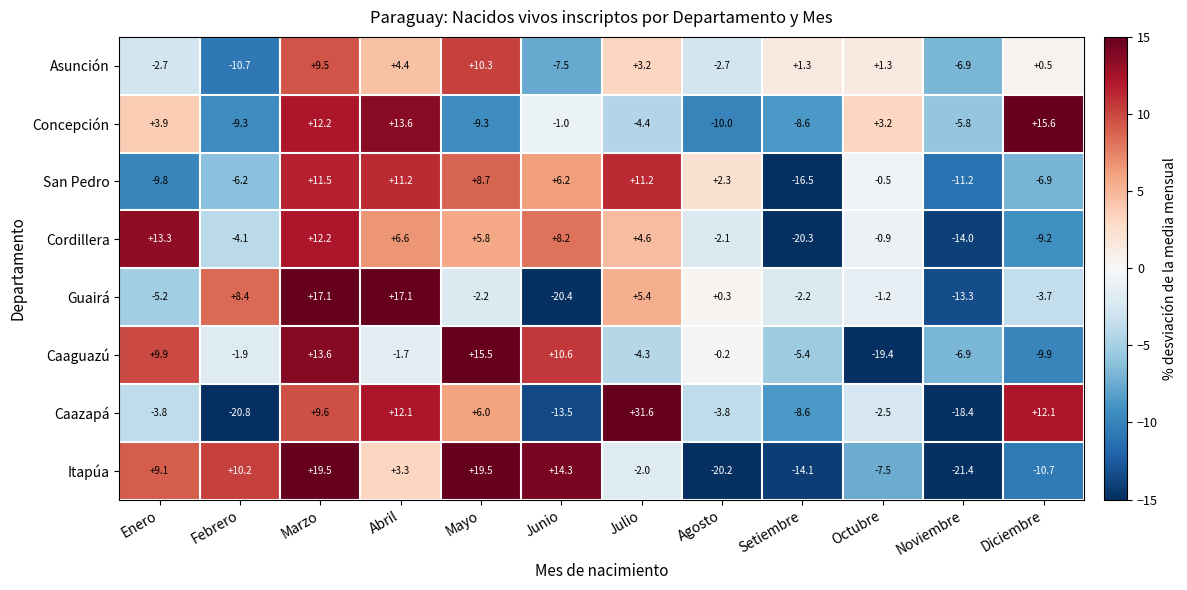

How many values in the Concepción series are below -1?

6